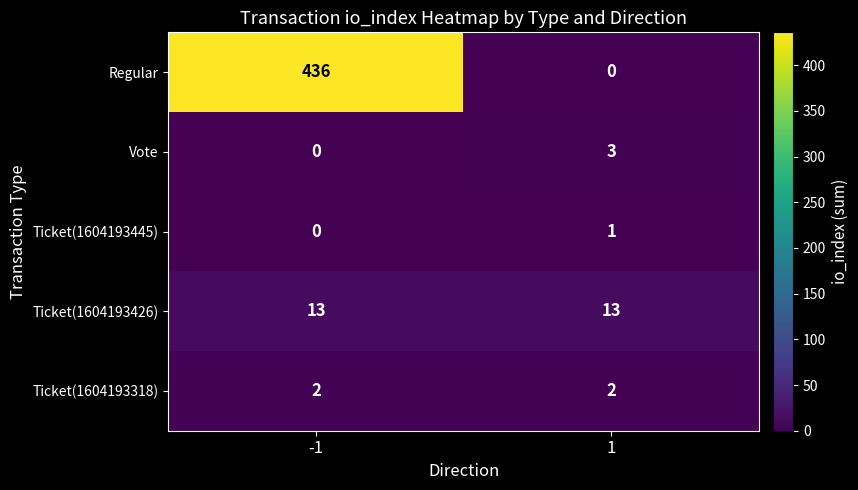

Which series has the widest spread of values?

Regular